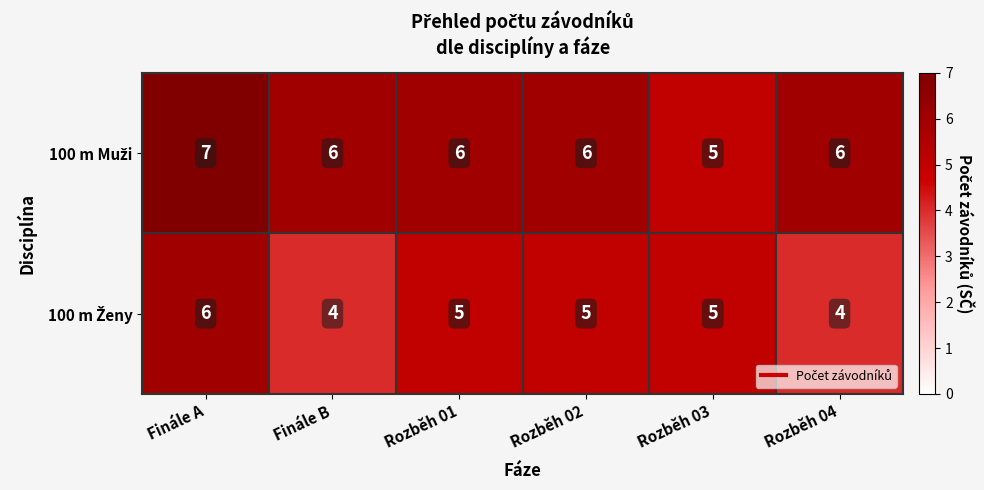

What is the spread (max minus min) of values at Rozběh 02?

1